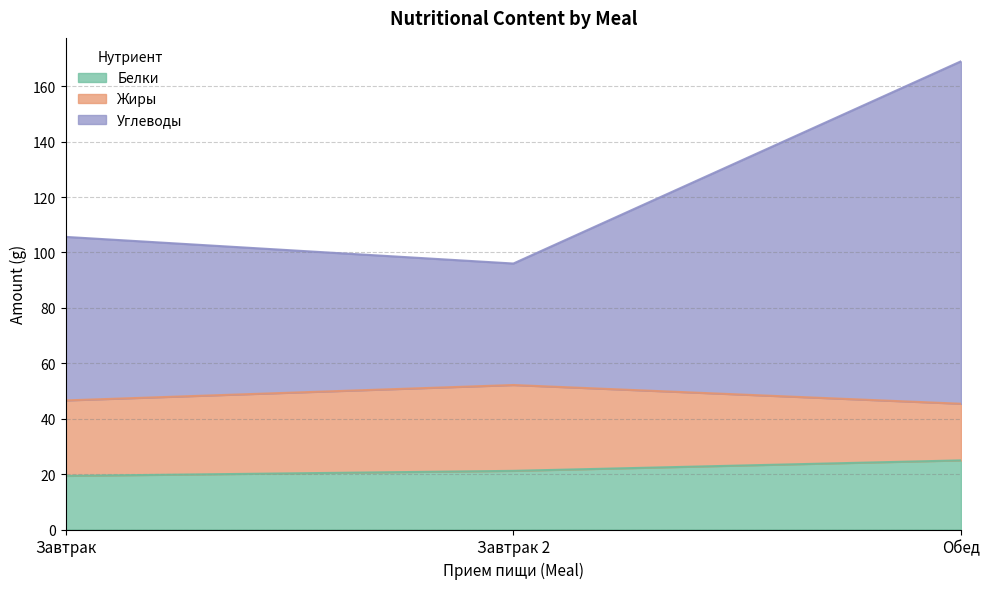

The value of Белки at Завтрак 2 is 21.2. True or false?

True